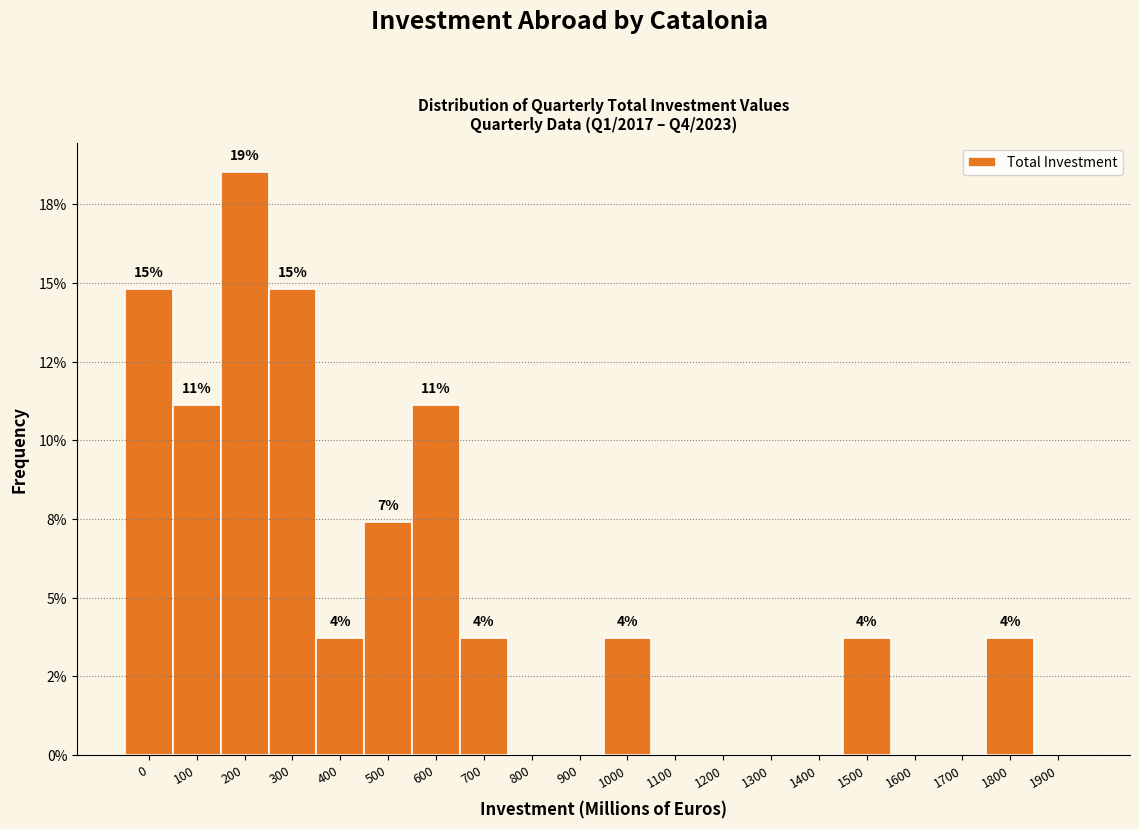

Are the bars horizontal?

No